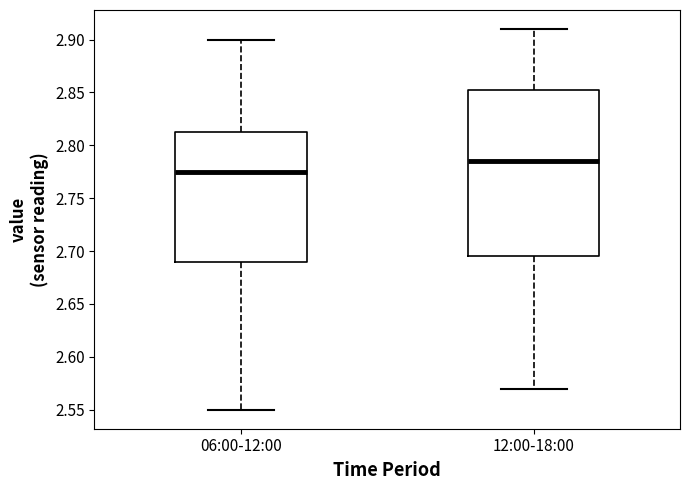

Reading left to right, read every box against the y-axis: the position of its median line, the range the box covers, and the ends of its whiskers. The values are not printed on the chart, so give them approximately, as read against the axis.

06:00-12:00: median 2.775, box 2.690 to 2.815, whiskers 2.550 to 2.900
12:00-18:00: median 2.785, box 2.695 to 2.855, whiskers 2.570 to 2.910